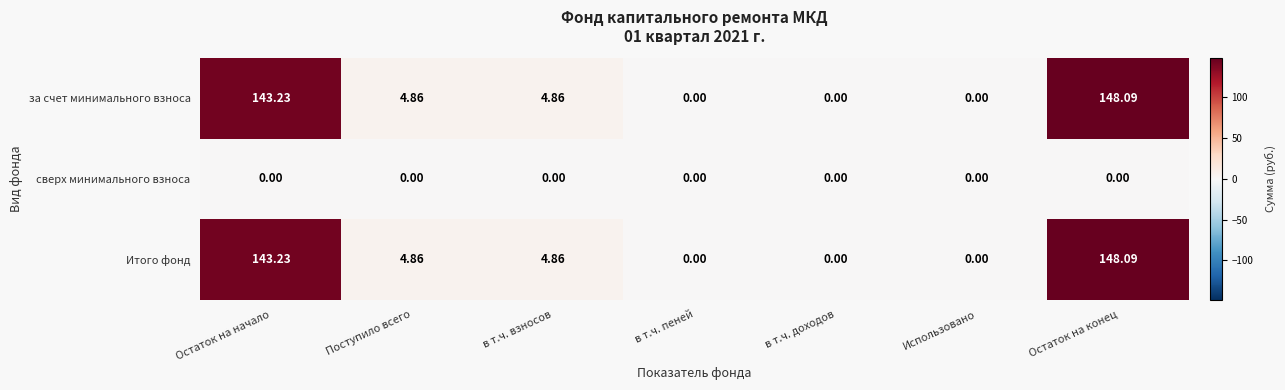

At which label does за счет минимального взноса first exceed 4?

Остаток на начало